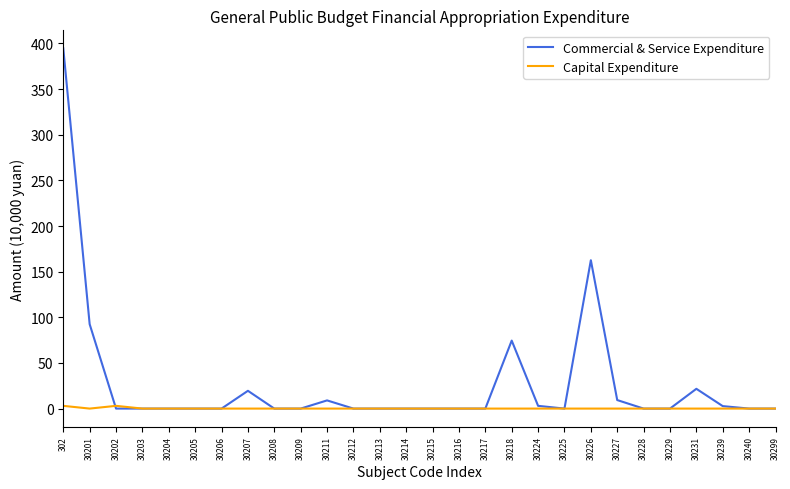

Which series has the largest range (max minus min)?

Commercial & Service Expenditure